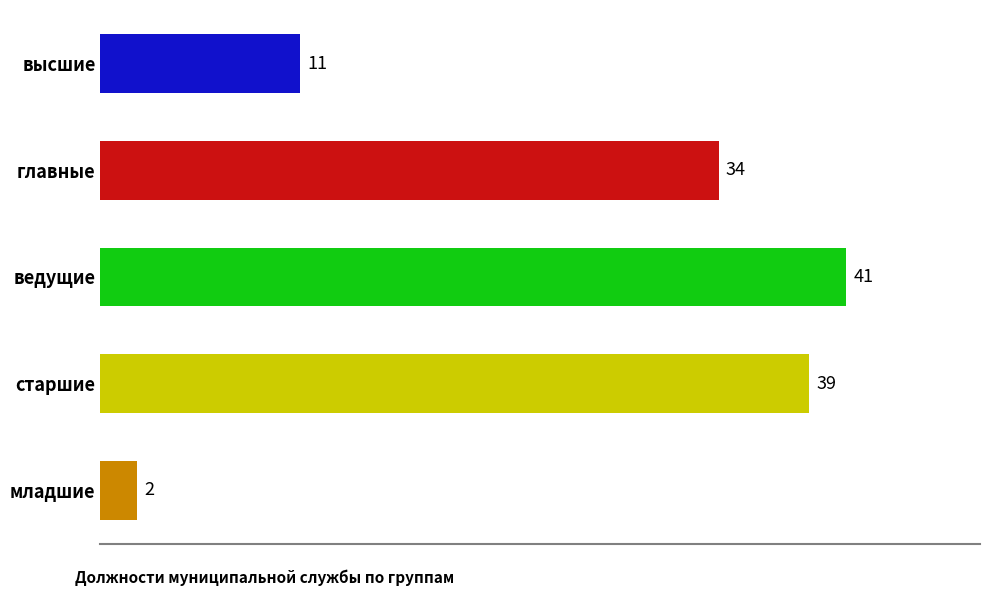

What is the maximum value shown in the chart?

41